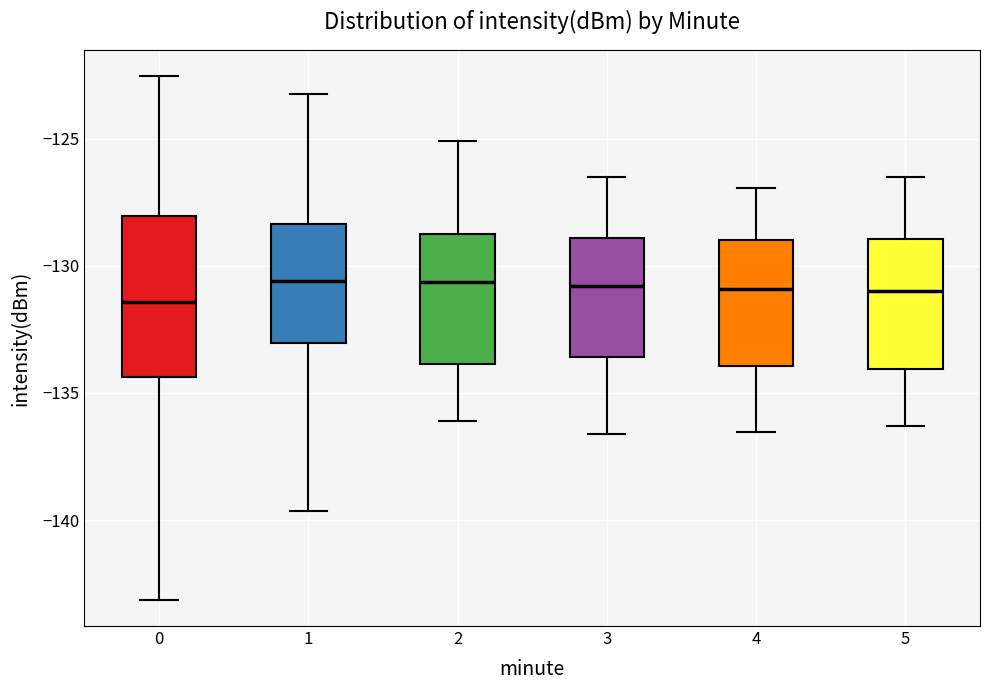

Reading left to right, transcribe this box plot: for each box, give where its median line is, the range the box spans, and where its two whiskers end, as read against the y-axis. The values are not printed on the chart, so give them approximately, as read against the axis.

0: median -131.5, box -134.5 to -128.0, whiskers -143.0 to -122.5
1: median -130.5, box -133.0 to -128.5, whiskers -139.5 to -123.0
2: median -130.5, box -134.0 to -128.5, whiskers -136.0 to -125.0
3: median -131.0, box -133.5 to -129.0, whiskers -136.5 to -126.5
4: median -131.0, box -134.0 to -129.0, whiskers -136.5 to -127.0
5: median -131.0, box -134.0 to -129.0, whiskers -136.5 to -126.5